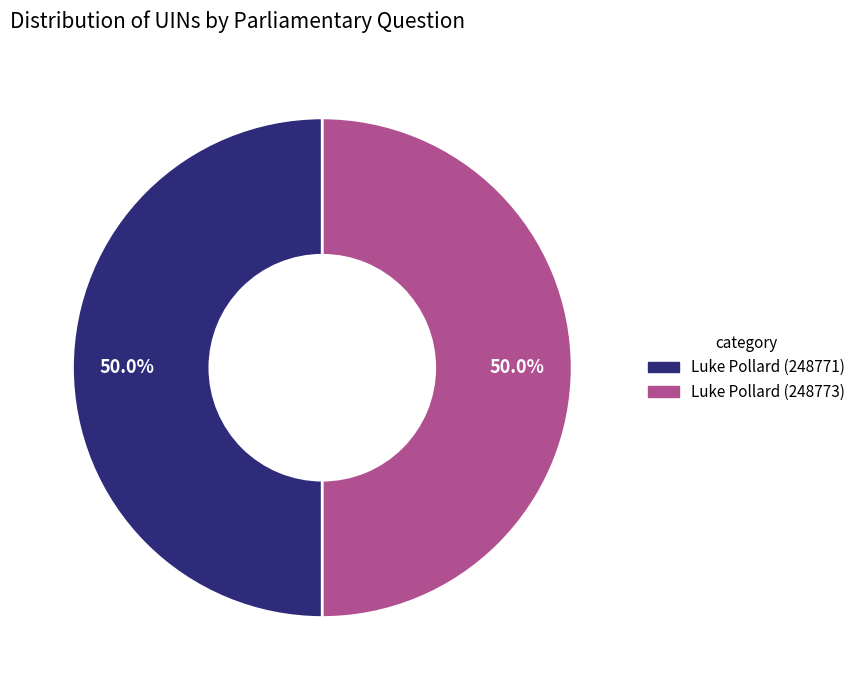

True or false: Luke Pollard (248773) accounts for 50% of the total.

True